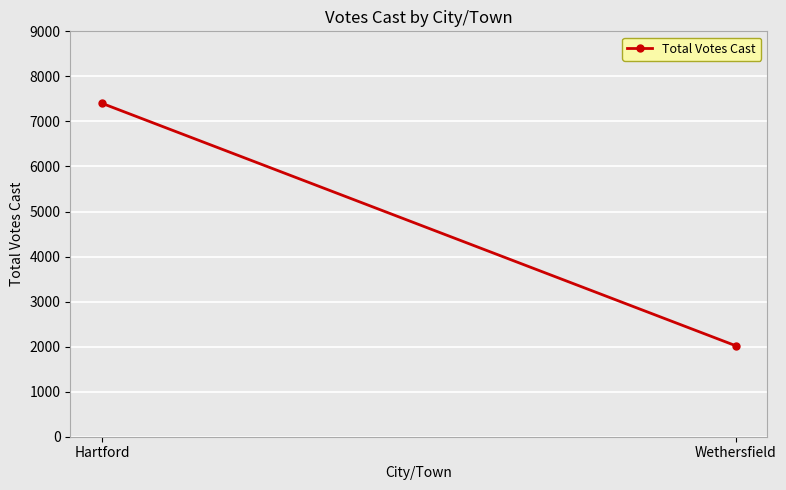

List the labels in order of value, largest first.

Hartford, Wethersfield